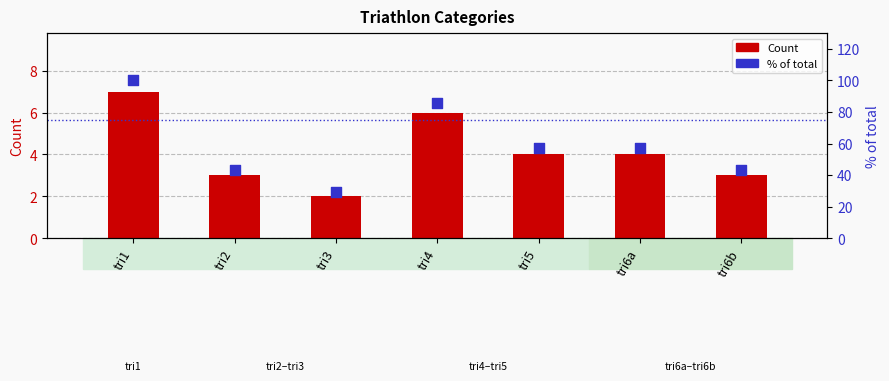

Which series contains the highest Y value?

% of total